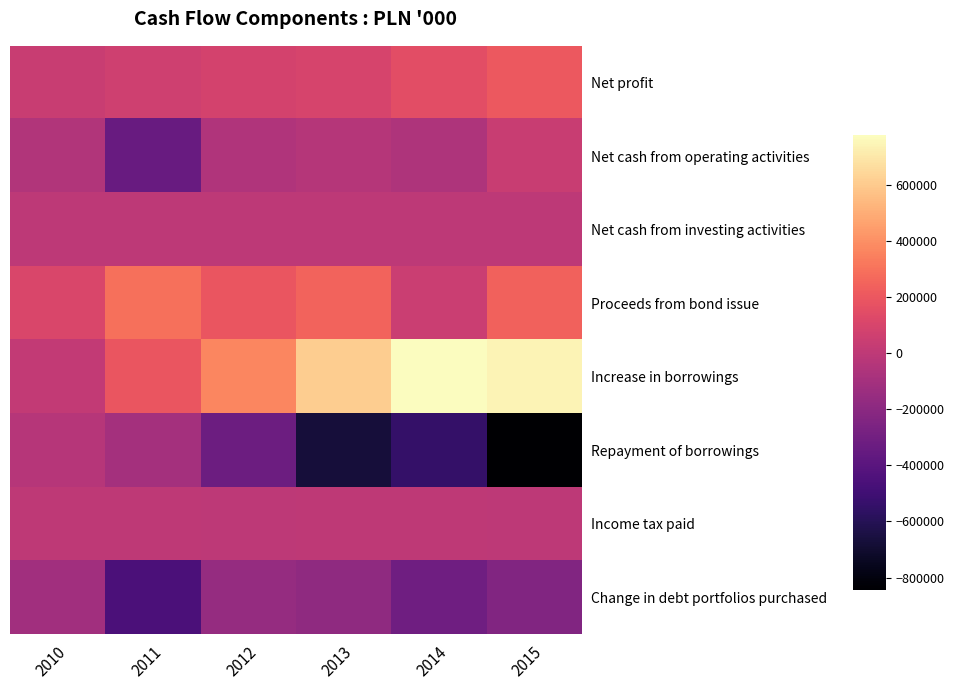

What is the difference between the highest and lowest values at 2010?

224275